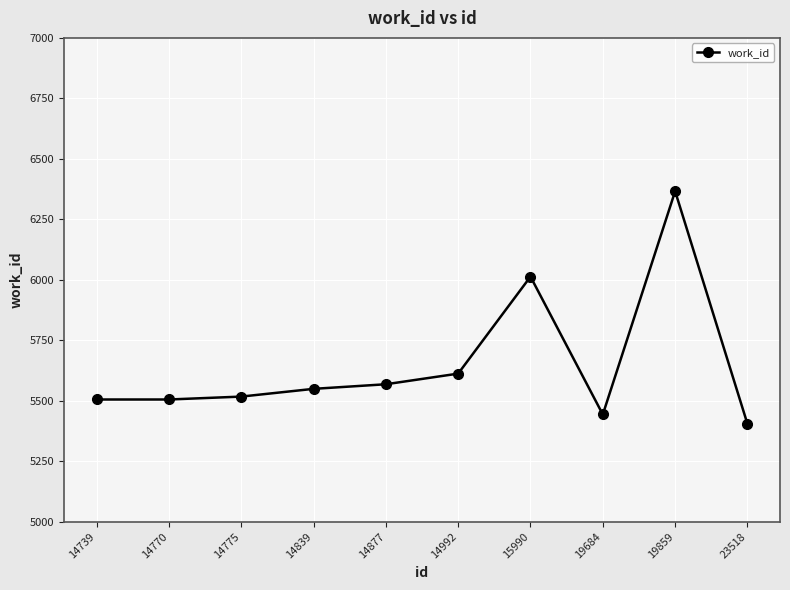

Reading left to right, list all the values displayed in this chart.

14739=5505	14770=5505	14775=5517	14839=5549	14877=5568	14992=5612	15990=6013	19684=5443	19859=6366	23518=5404